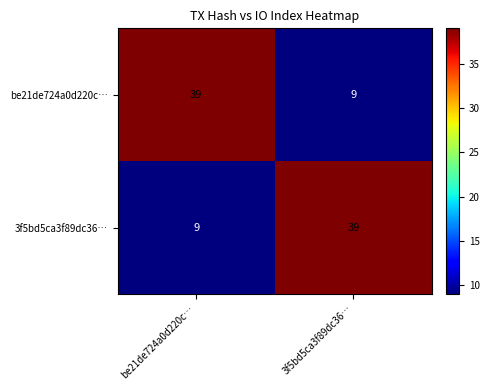

What is the sum of all be21de724a0d220c… values?

48